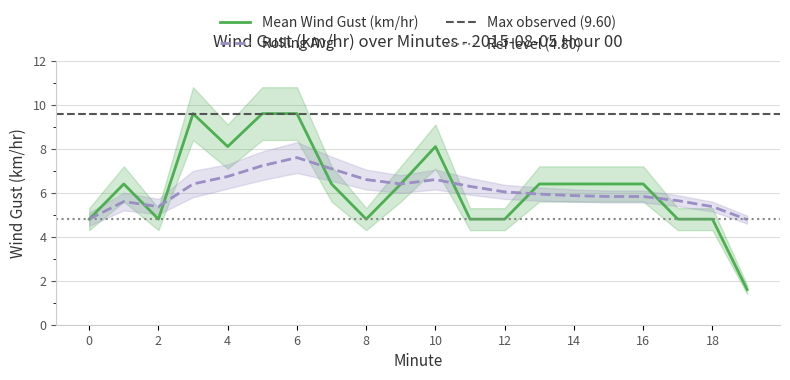

Reading left to right, list all the values displayed in this chart.

Mean Wind Gust (km/hr): 4.8	6.4	4.8	9.6	8.1	9.6	9.6	6.4	4.8	6.4	8.1	4.8	4.8	6.4	6.4	6.4	6.4	4.8	4.8	1.6
Rolling Avg: 4.8	5.6	5.4	6.4	6.7	7.2	7.6	7.1	6.6	6.4	6.6	6.3	6.0	5.9	5.9	5.8	5.8	5.6	5.4	4.8